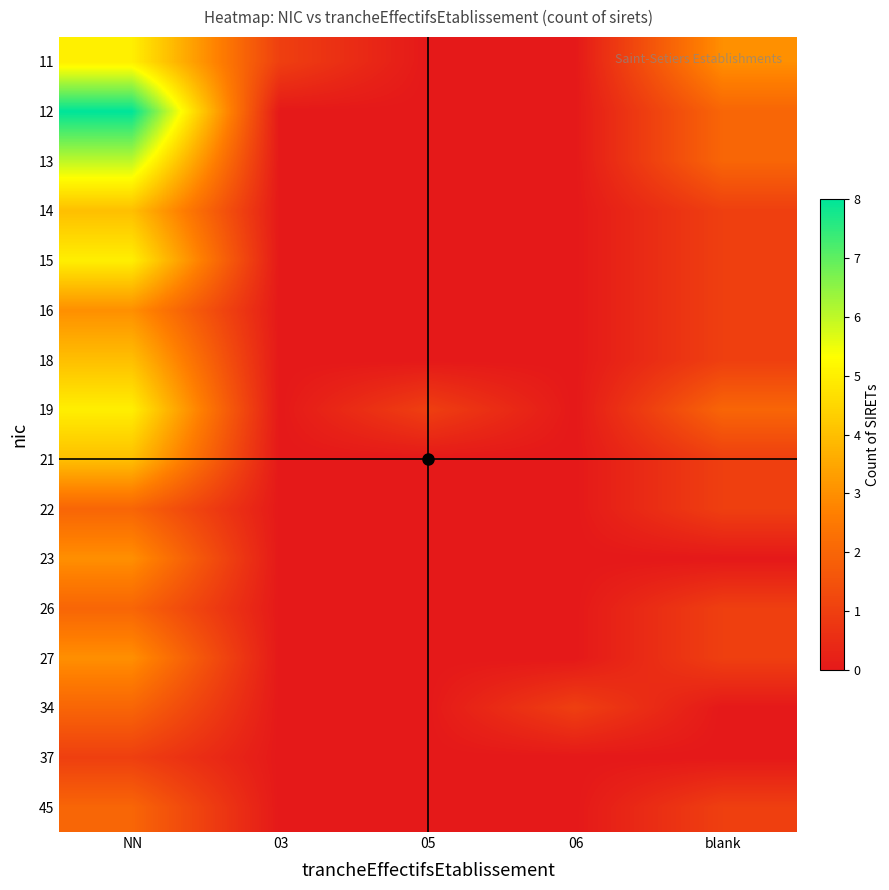

Between 03 and NN, which is larger?

NN